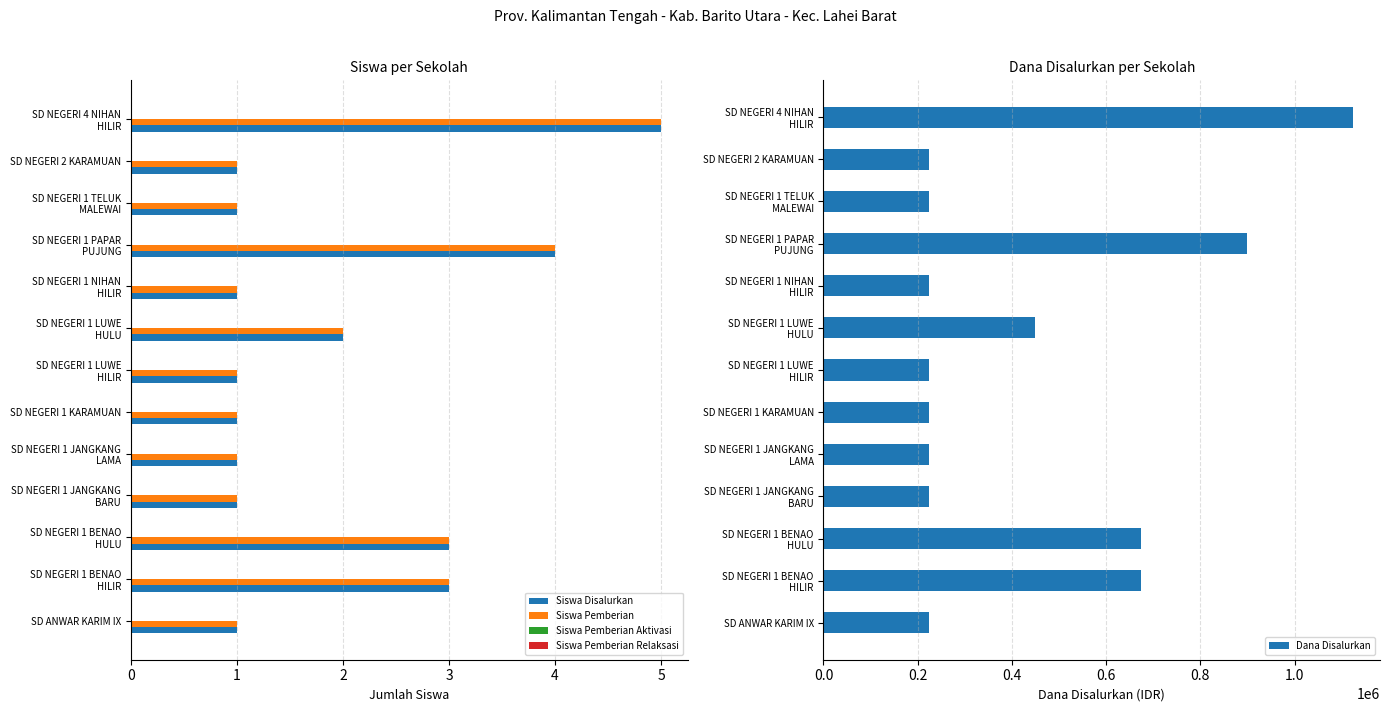

What is the difference between the maximum and minimum values in the Siswa Disalurkan series?

4